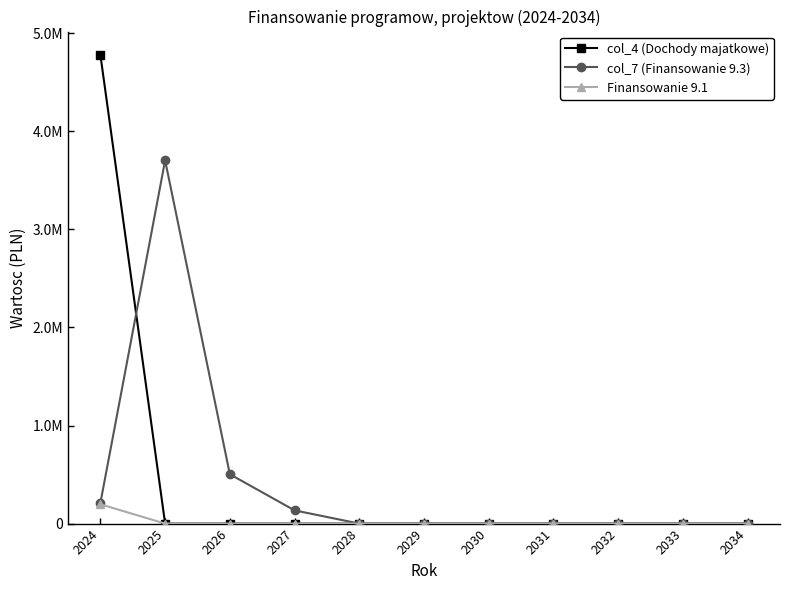

What are all the series names shown in the legend?

col_4 (Dochody majatkowe), col_7 (Finansowanie 9.3), Finansowanie 9.1